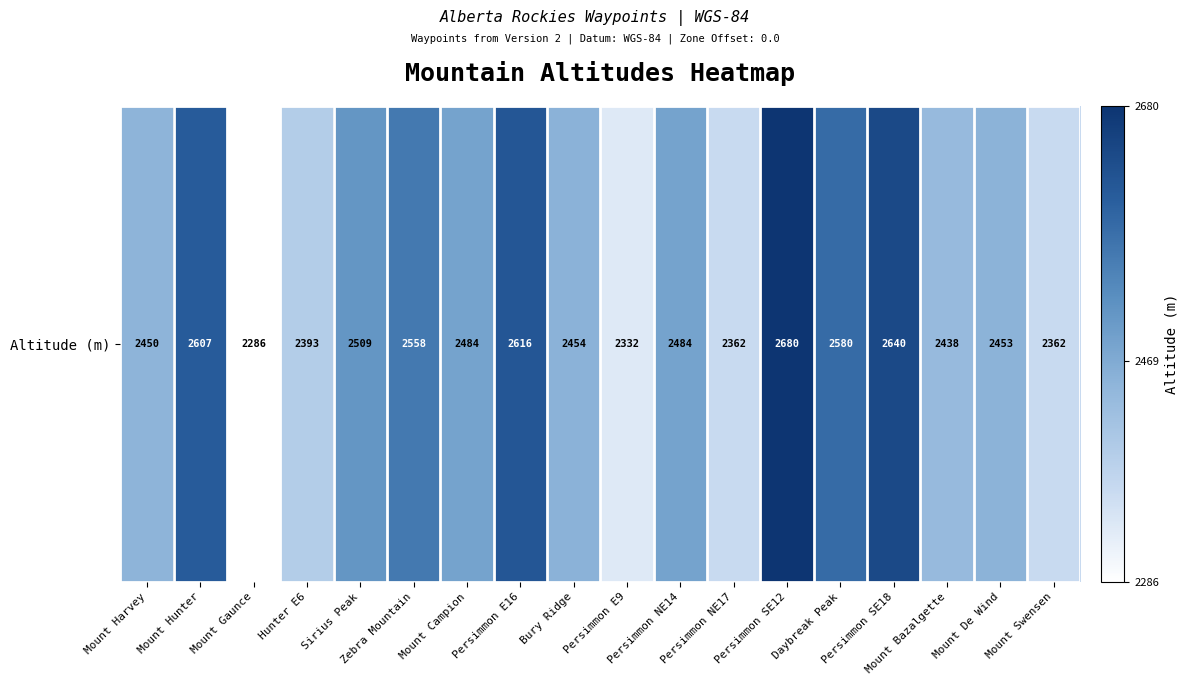

What is the difference between the maximum and minimum values?

394